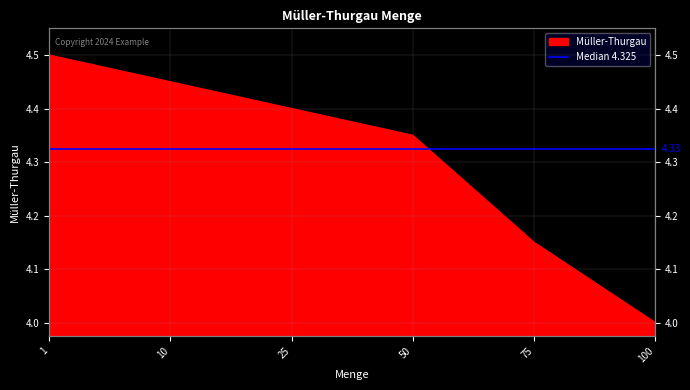

Reading right to left, transcribe all the data shown in this chart.

100=4.0	75=4.2	50=4.3	25=4.4	10=4.5	1=4.5